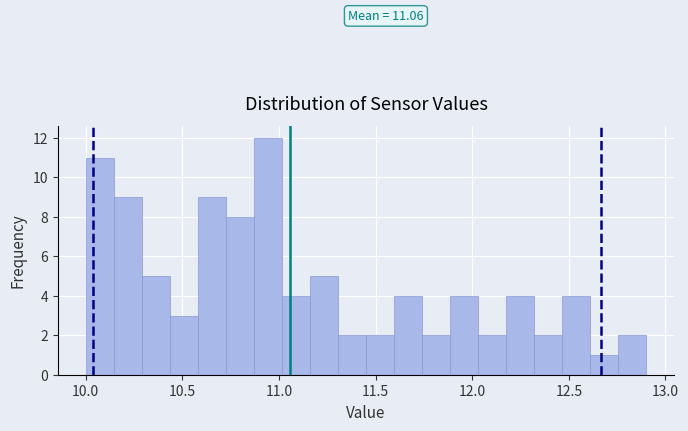

Read against the x-axis, roughly where is the centre of the tallest bar?

10.95